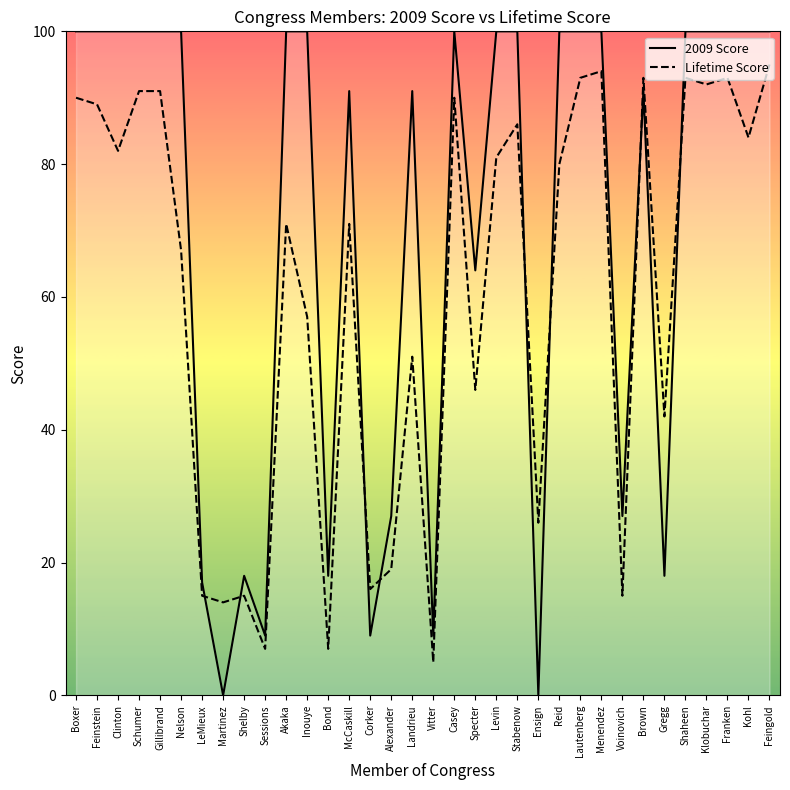

At which category does Lifetime Score reach its first local valley?

Clinton